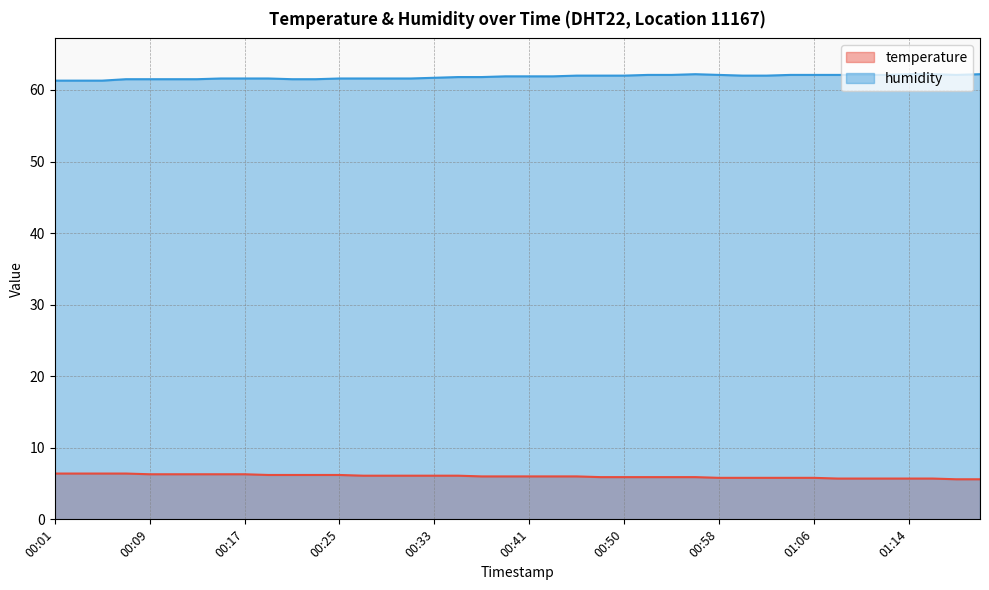

True or false: temperature and humidity intersect in this chart.

False